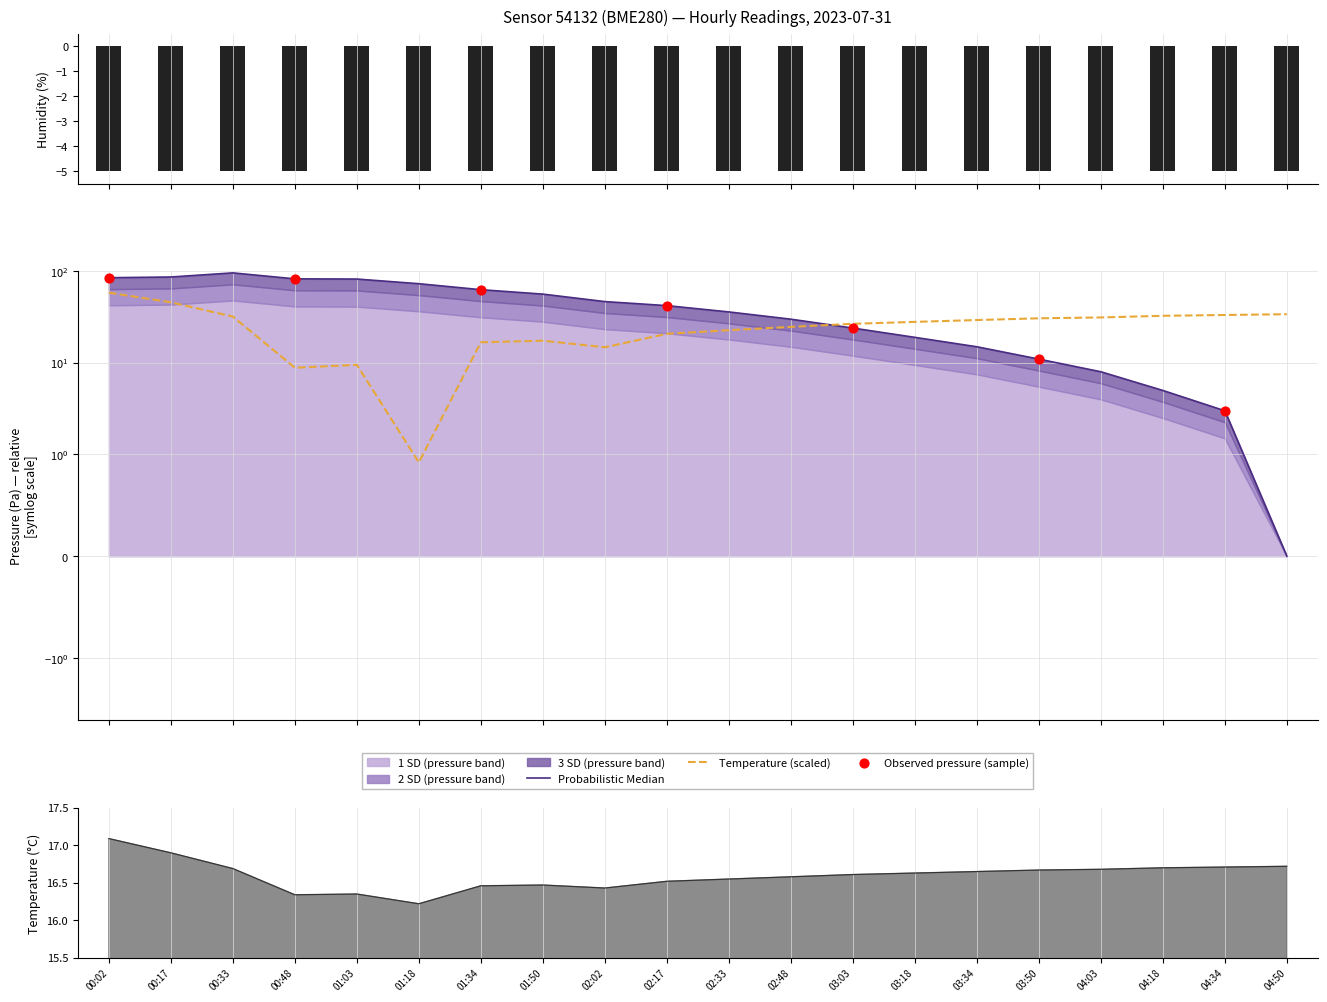

Which series has the largest total across all categories?

pressure